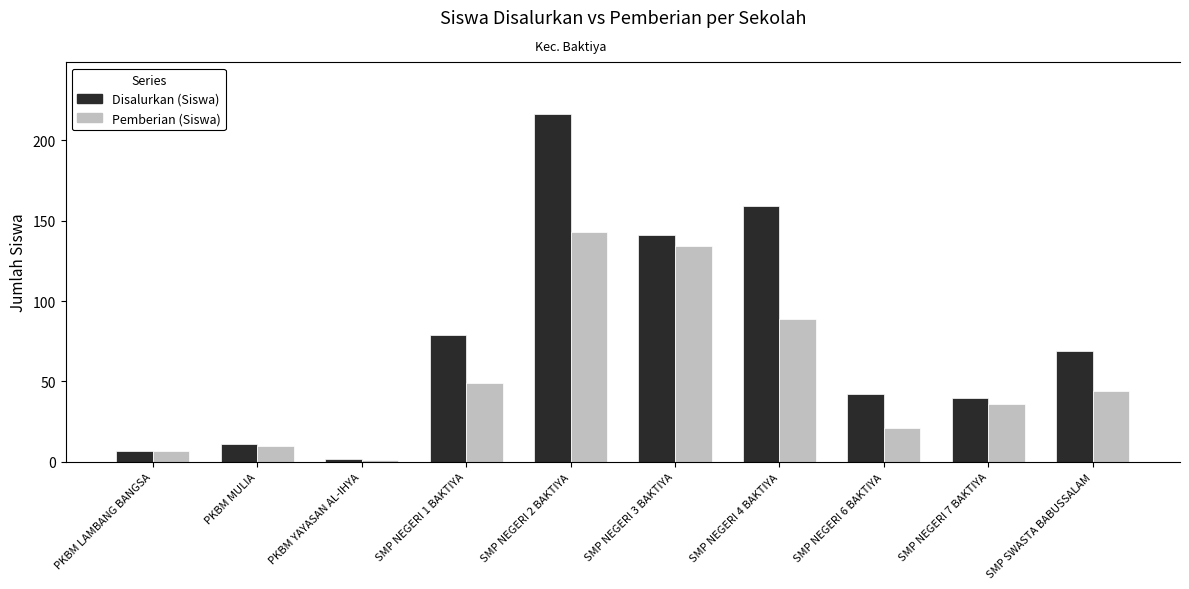

What are all the series names shown in the legend?

Disalurkan (Siswa), Pemberian (Siswa)